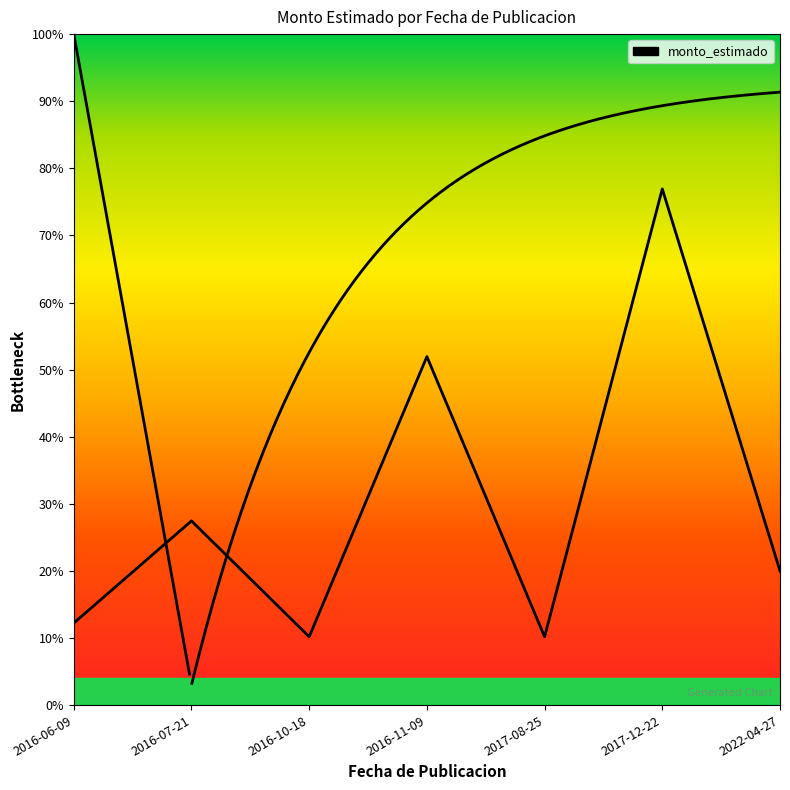

Rank the categories by value from lowest to highest.

2016-10-18, 2017-08-25, 2016-06-09, 2022-04-27, 2016-07-21, 2016-11-09, 2017-12-22